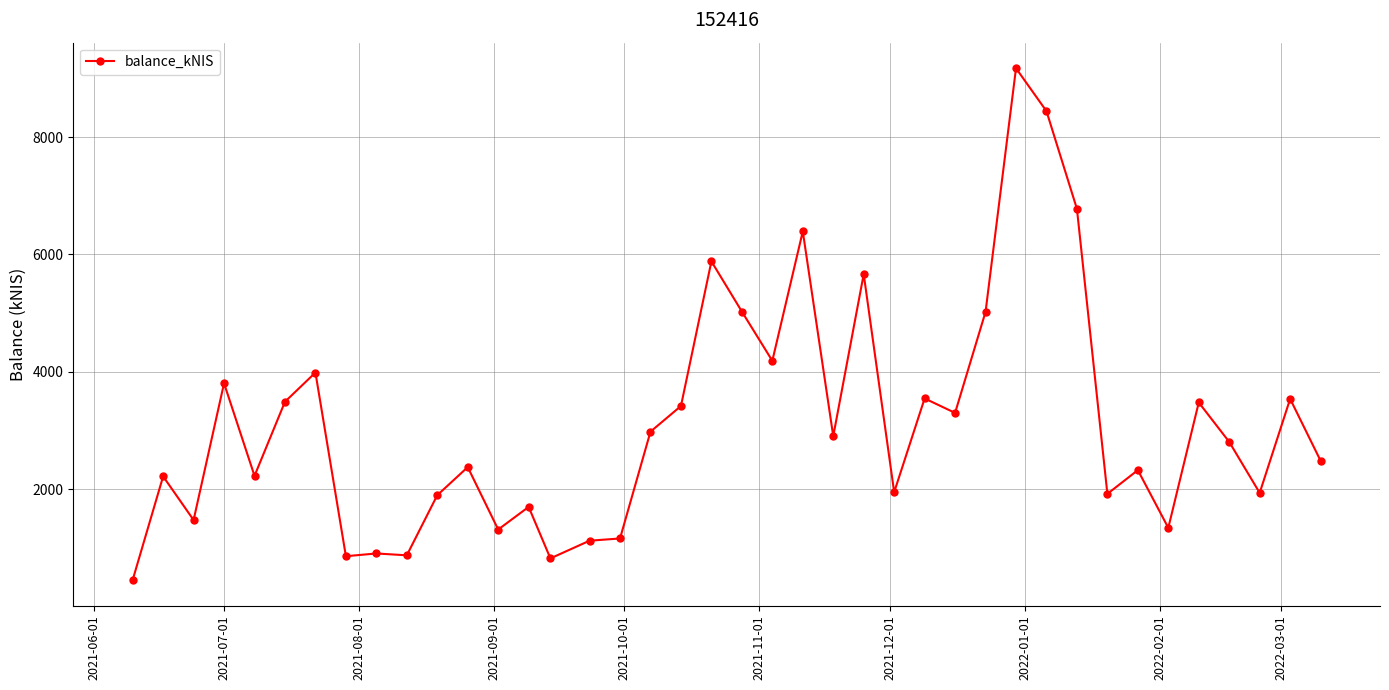

What is the value of the 17th point from the left?

1160.9